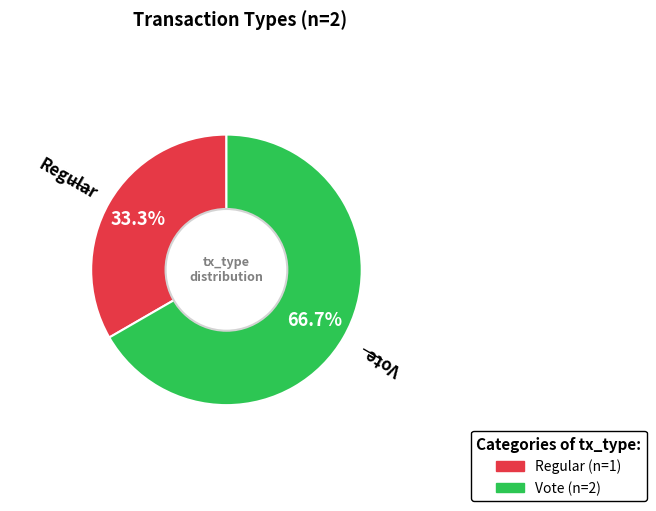

To the nearest percent, what portion does Vote represent?

67%